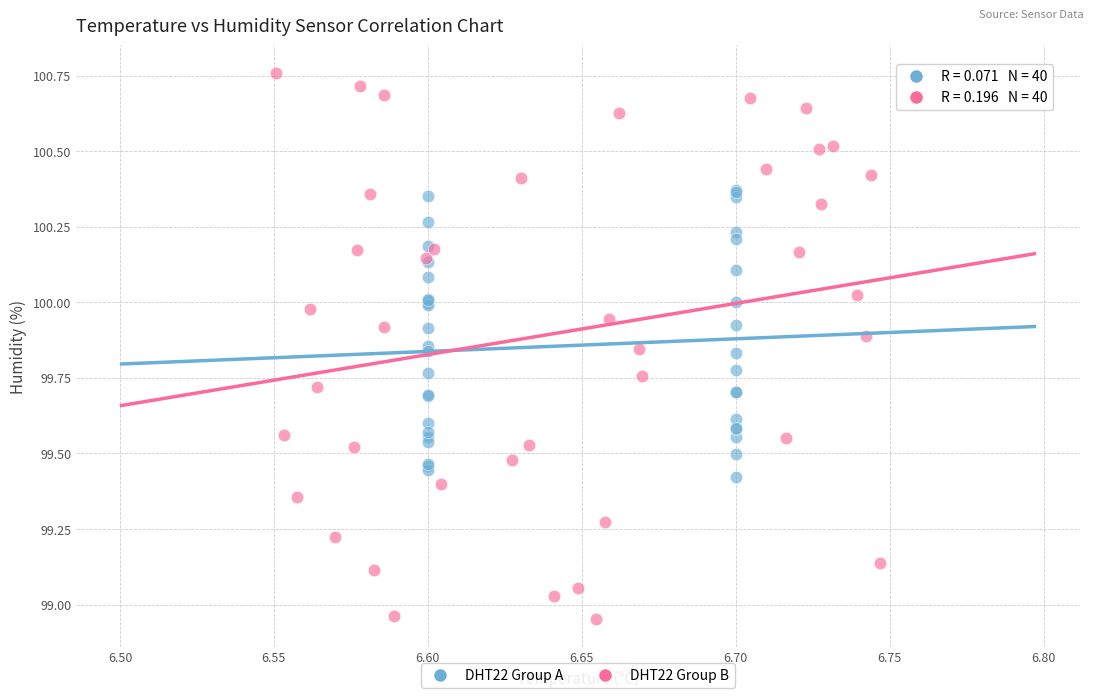

Which series reaches the maximum Y coordinate?

DHT22 Group B